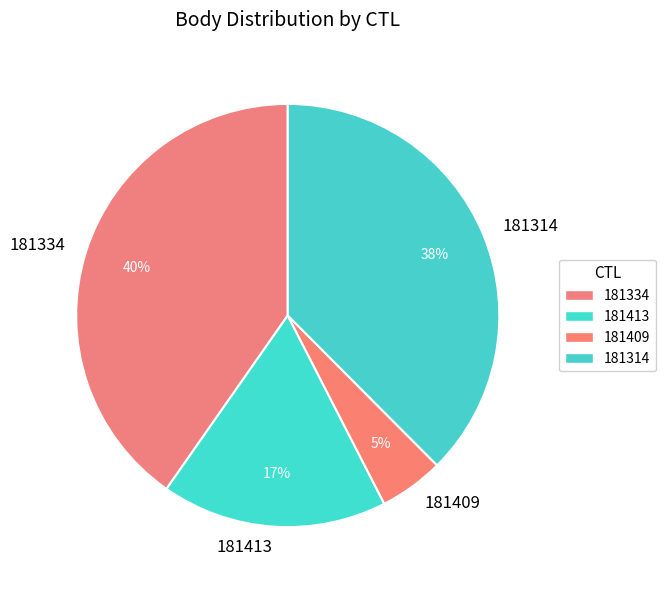

To the nearest percent, what is the combined percentage of 181409 and 181334?

45%